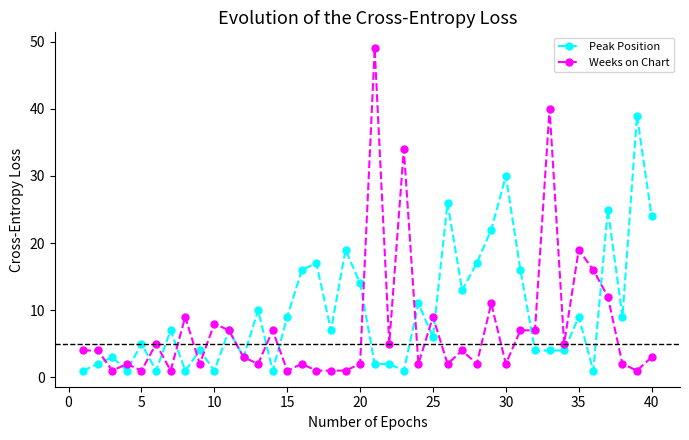

Which series has the largest total across all categories?

Peak Position